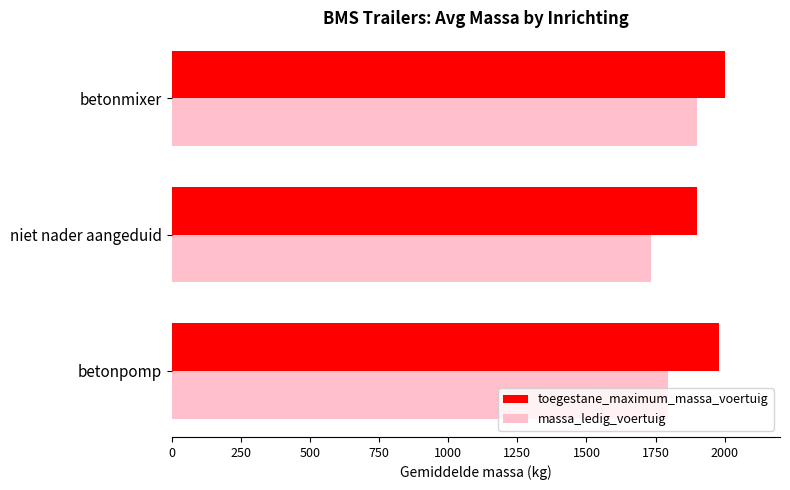

At which category is the sum across all series the highest?

betonmixer